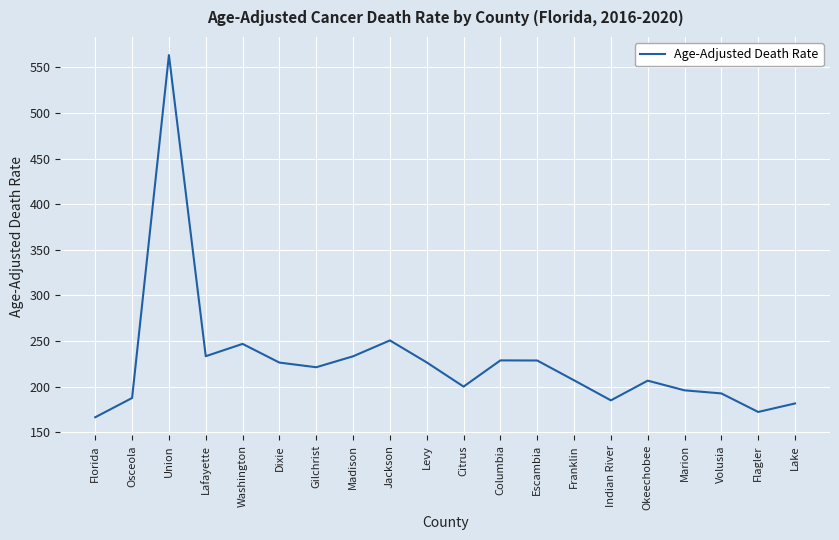

Is it true that the value at Dixie is 332.9?

False